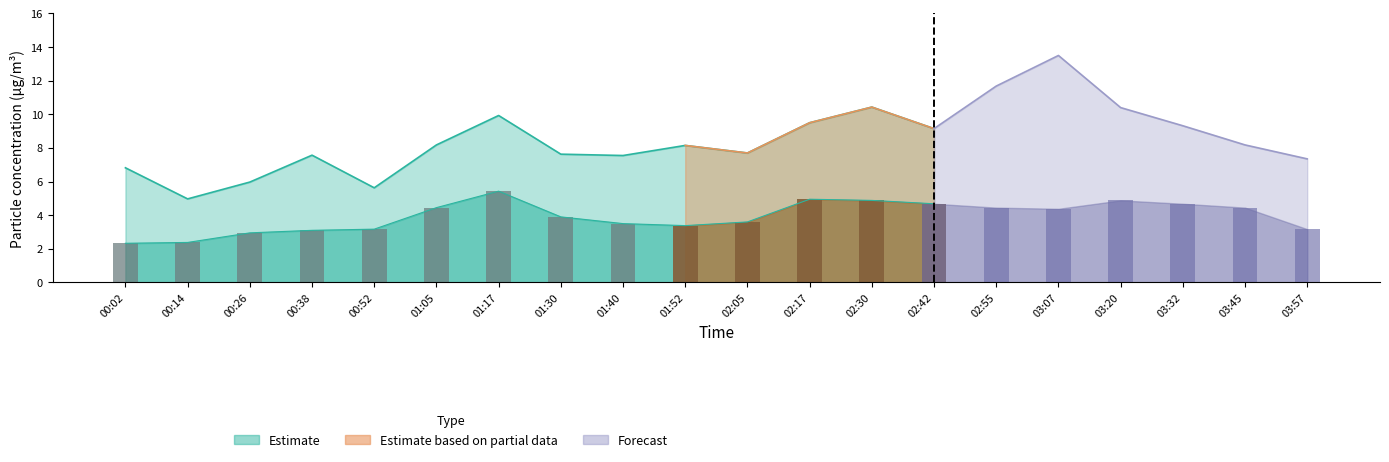

What is the difference between the SDS_P2 values at 03:45 and 01:30?

0.6